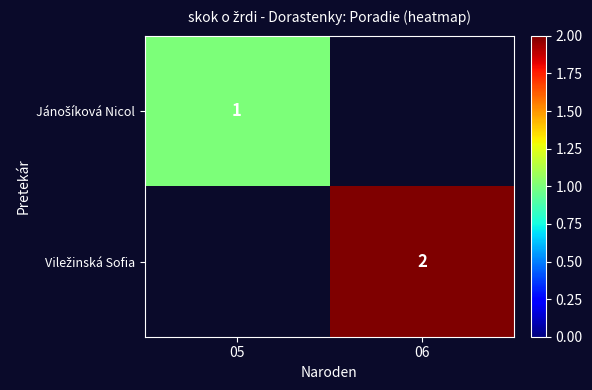

Count the number of categories in the chart.

2